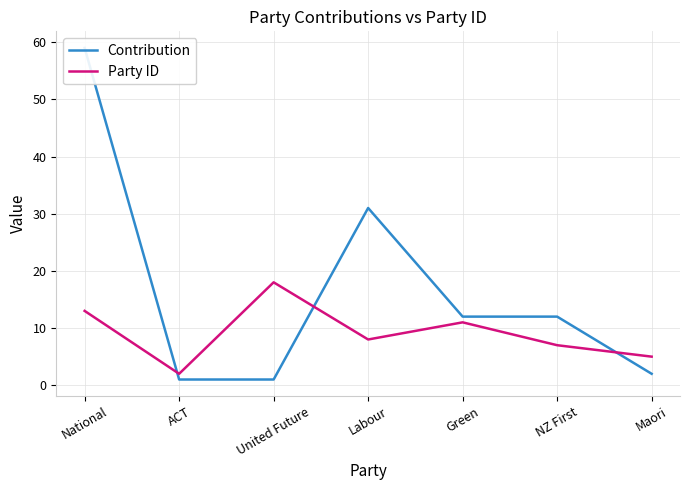

At which label does Contribution first exceed 12?

National